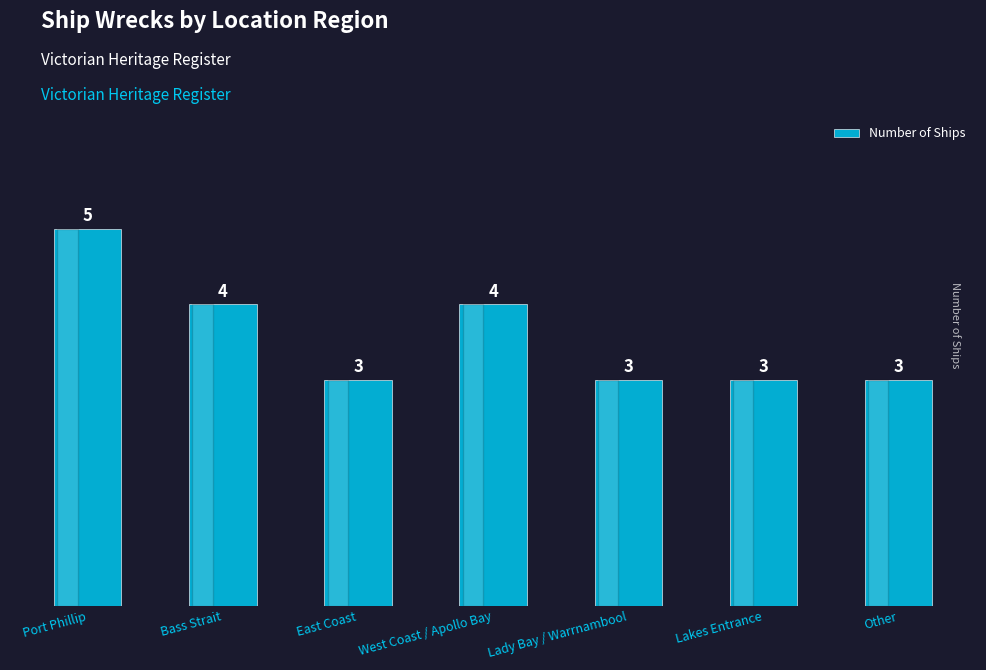

How many categories are shown in the chart?

7